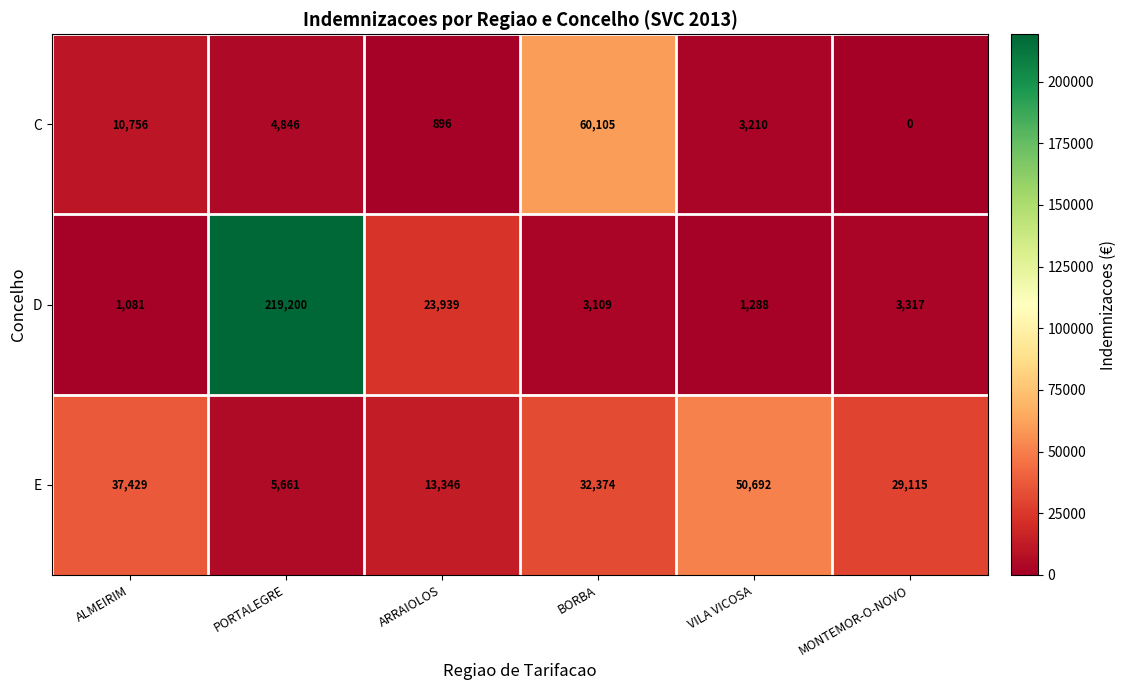

Which series changed the most between ARRAIOLOS and BORBA?

C